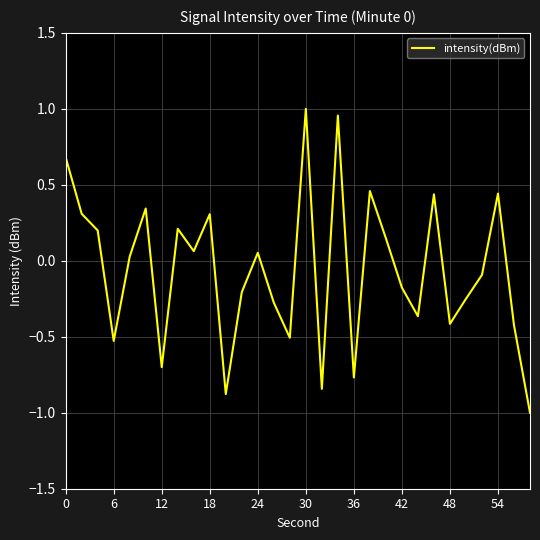

What is the difference between the maximum and minimum values?

2.0